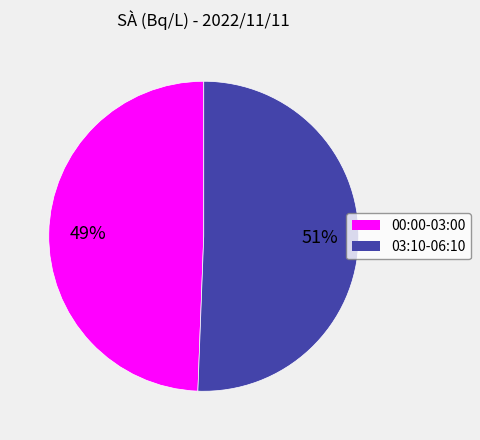

To the nearest percent, what is the average slice percentage?

50%